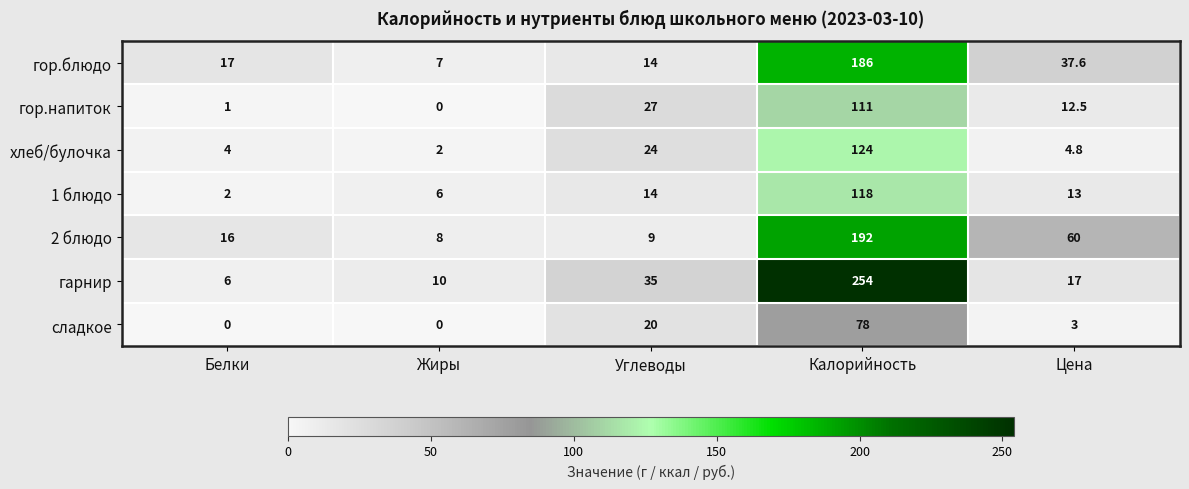

At how many categories does at least one series exceed 49?

2